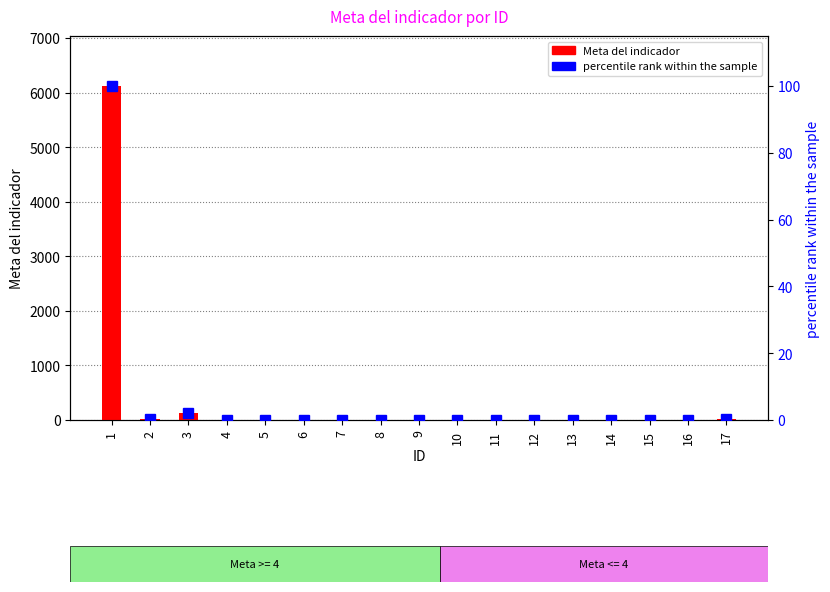

At how many categories does at least one series exceed 3737?

1